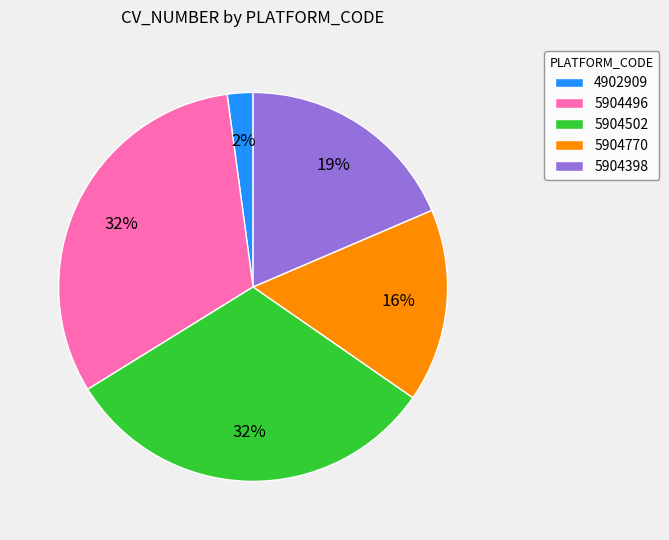

Do 5904770 and 5904502 together represent more than half of the pie?

No